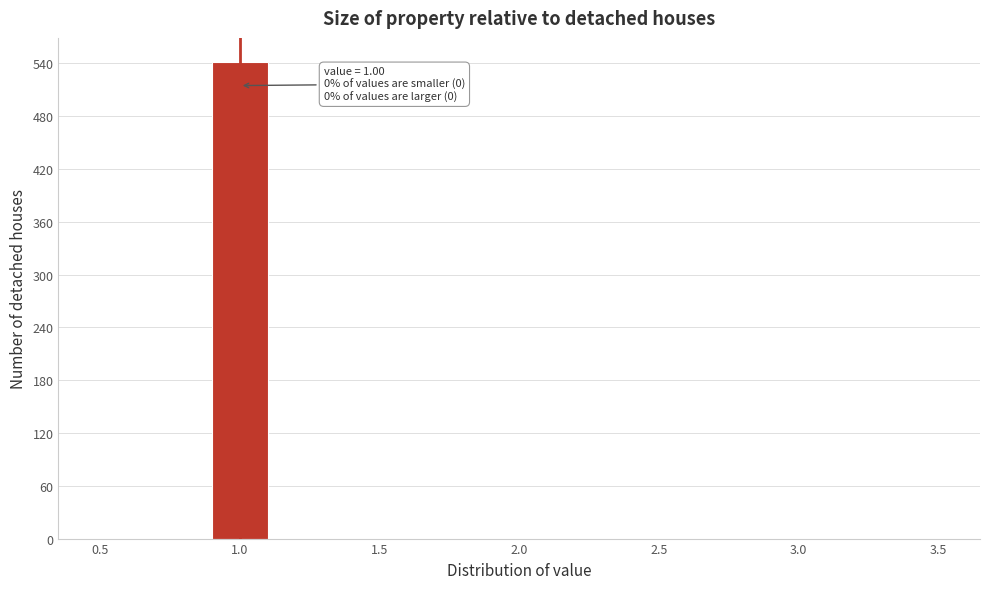

Over which range of the x-axis is the bar tallest?

0.9 to 1.1